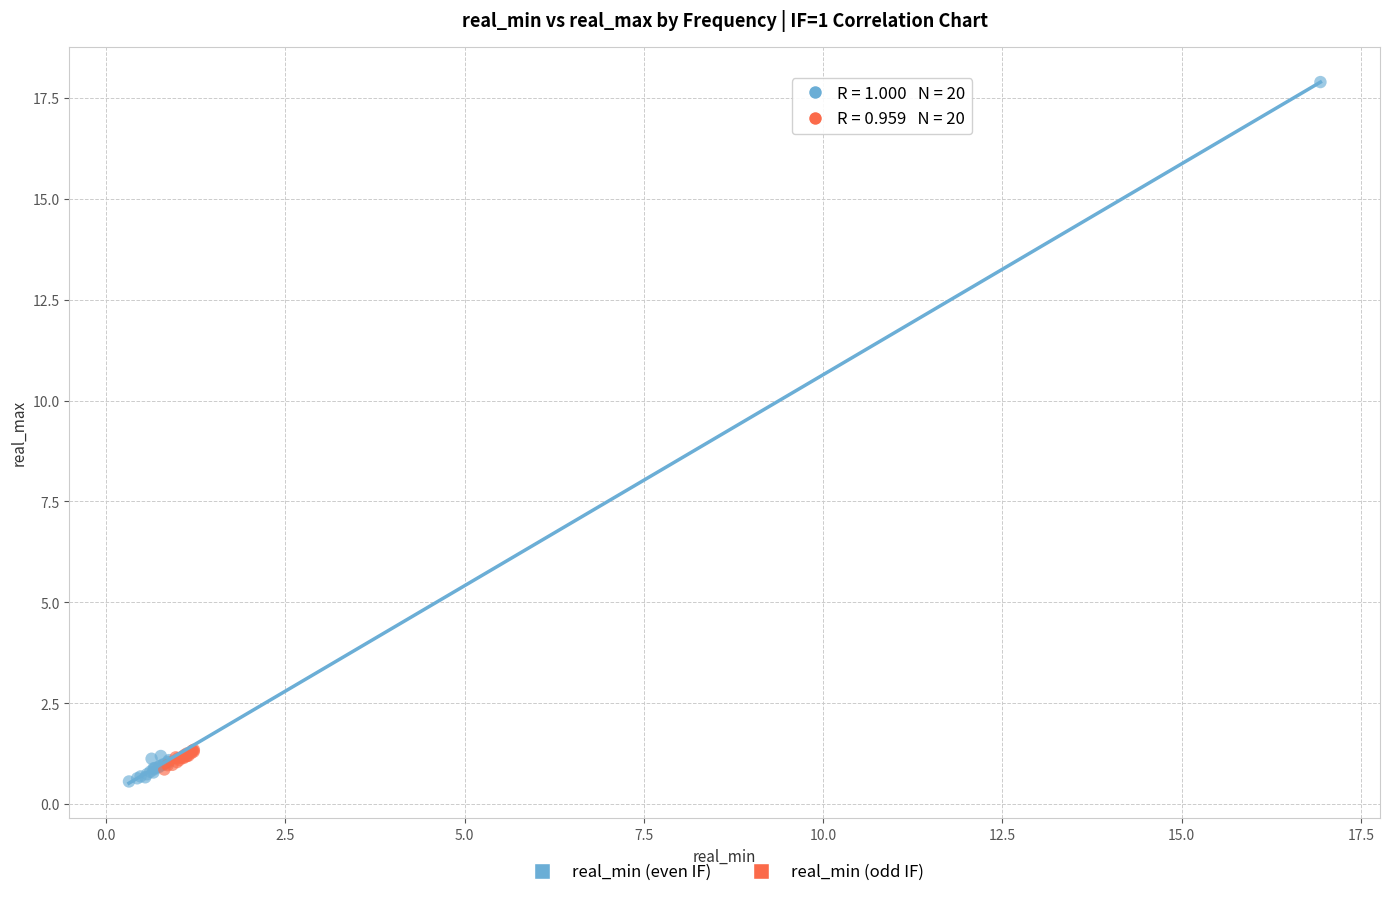

Which series has the widest spread of Y values?

real_min (even IF)